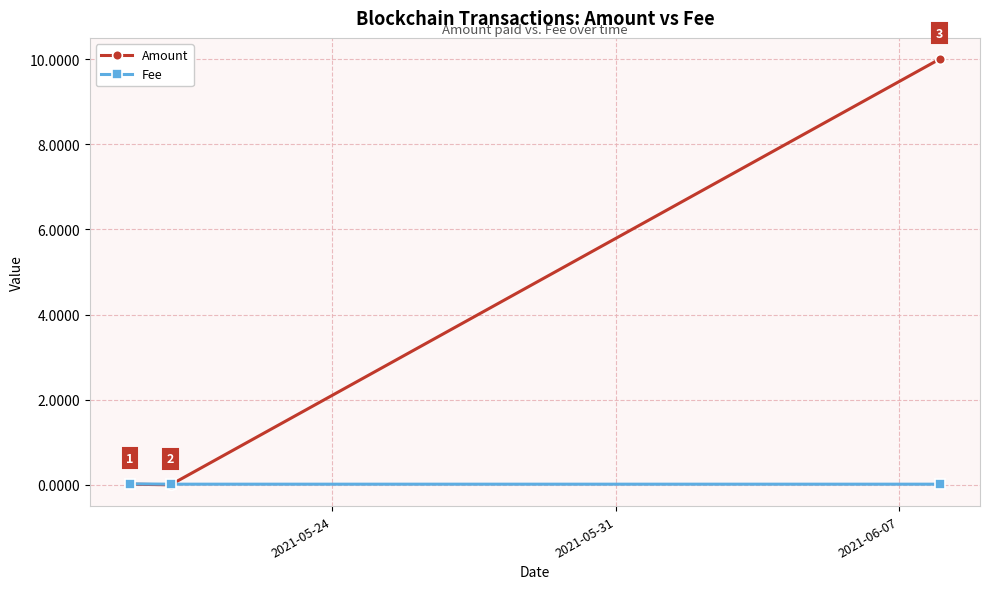

Rank the series by their average value, from highest to lowest.

Amount, Fee